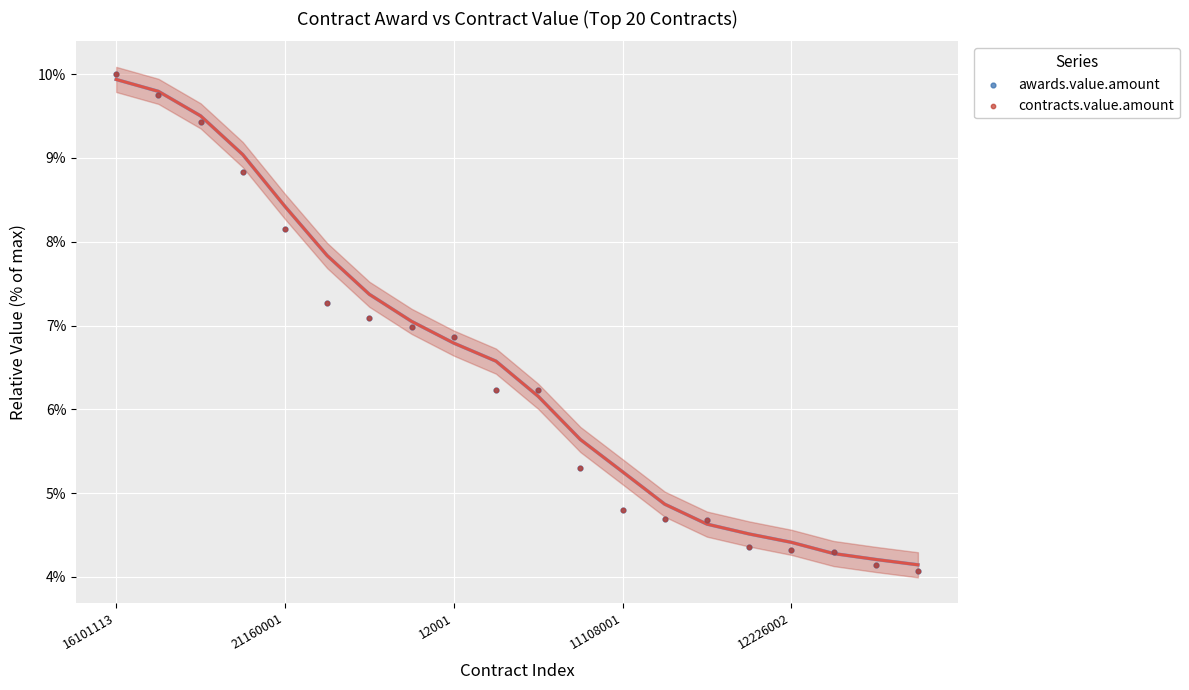

What are all the series names shown in the legend?

awards.value.amount, contracts.value.amount